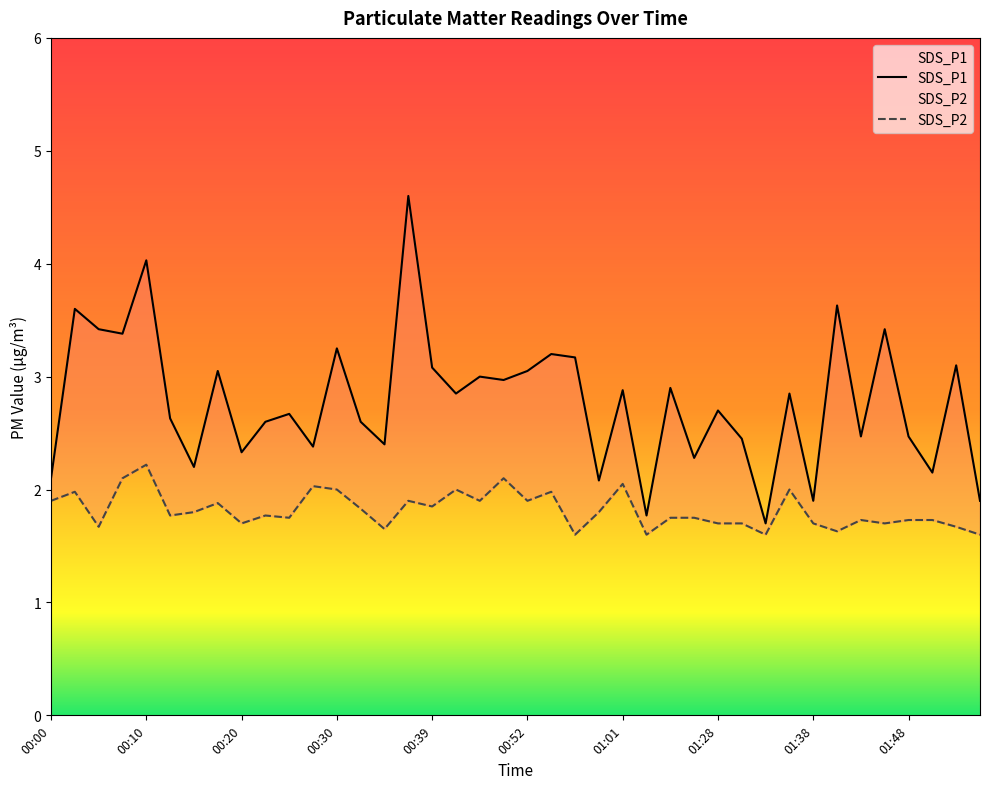

List the series in order of their overall mean, lowest first.

SDS_P2, SDS_P1